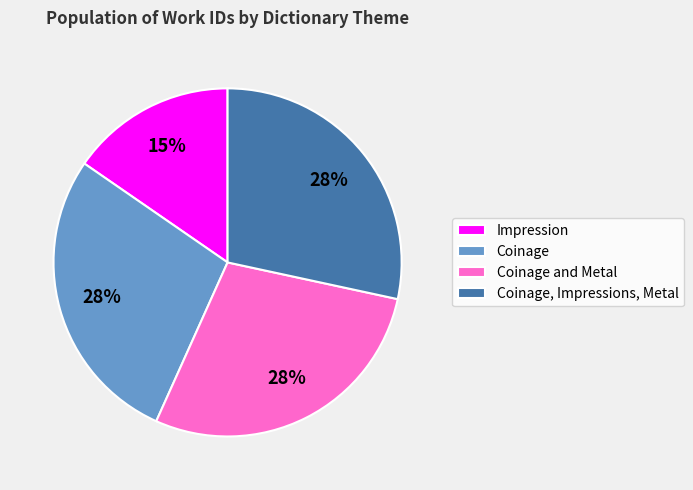

Combined, do Impression and Coinage and Metal account for over 50%?

No